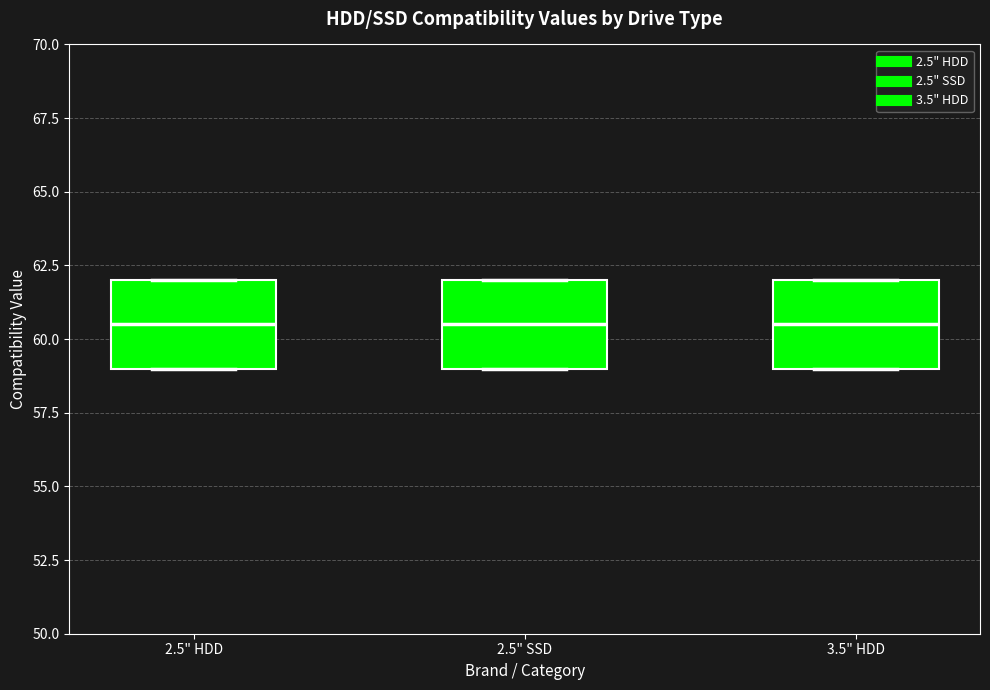

Reading left to right, read every box against the y-axis: the position of its median line, the range the box covers, and the ends of its whiskers. The values are not printed on the chart, so give them approximately, as read against the axis.

2.5" HDD: median 60.5, box 59.0 to 62.0, whiskers 59.0 to 62.0
2.5" SSD: median 60.5, box 59.0 to 62.0, whiskers 59.0 to 62.0
3.5" HDD: median 60.5, box 59.0 to 62.0, whiskers 59.0 to 62.0